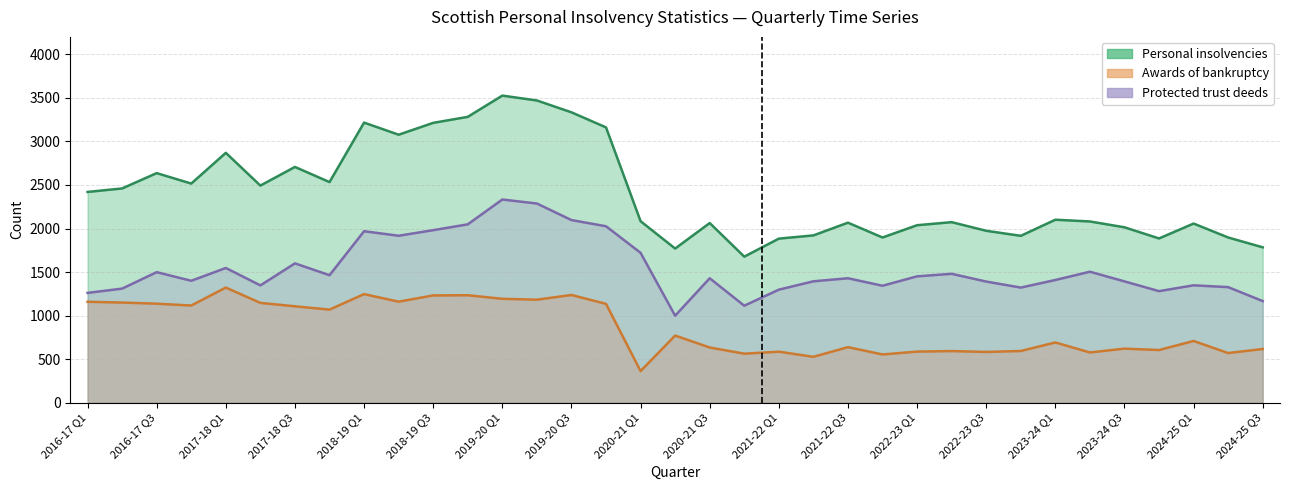

What is the total value across all series at 2021-22 Q3?

4134